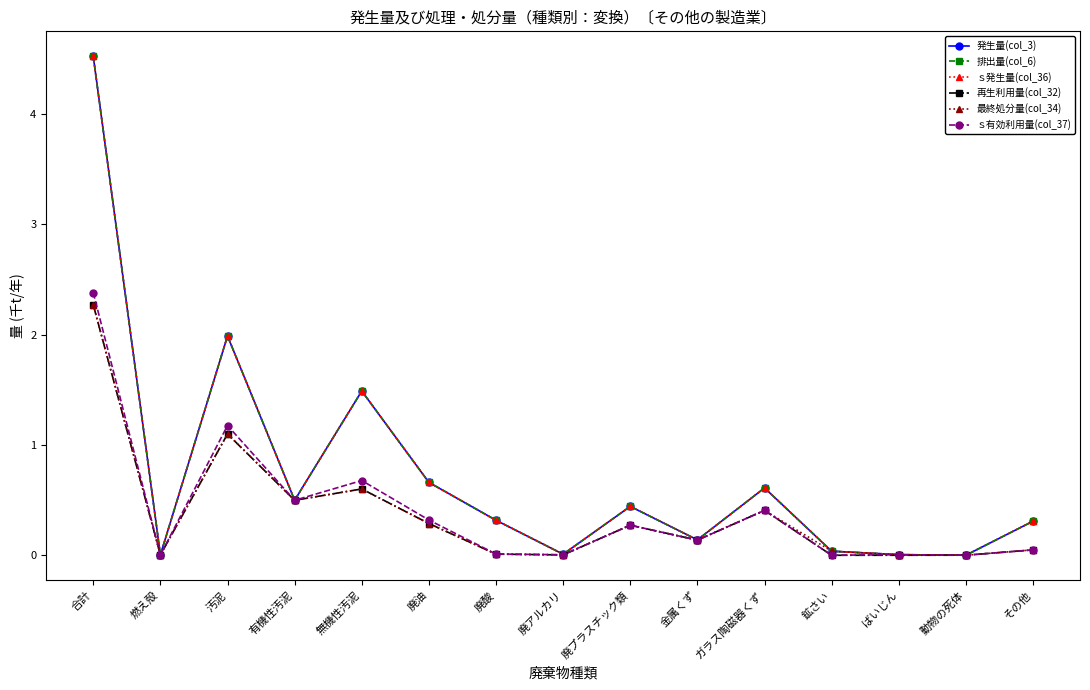

Is it true that 排出量(col_6) equals 0.0 at 動物の死体?

True